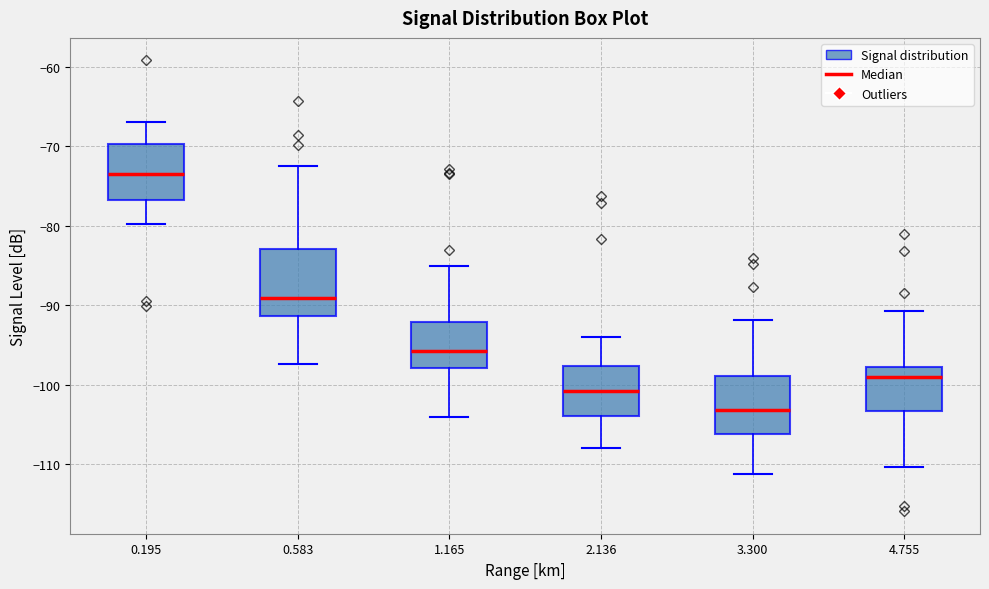

Reading left to right, transcribe this box plot: for each box, give where its median line is, the range the box spans, and where its two whiskers end, as read against the y-axis. The values are not printed on the chart, so give them approximately, as read against the axis.

0.195: median -73, box -77 to -70, whiskers -80 to -67
0.583: median -89, box -91 to -83, whiskers -97 to -72
1.165: median -96, box -98 to -92, whiskers -104 to -85
2.136: median -101, box -104 to -98, whiskers -108 to -94
3.300: median -103, box -106 to -99, whiskers -111 to -92
4.755: median -99, box -103 to -98, whiskers -110 to -91